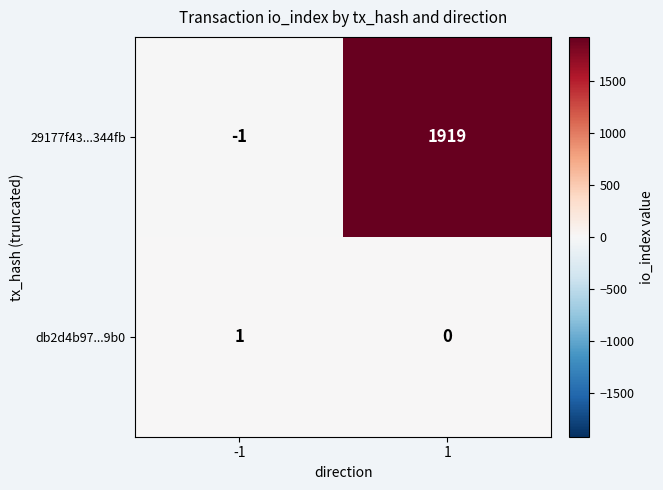

What is the highest value of the 29177f43...344fb series?

1919